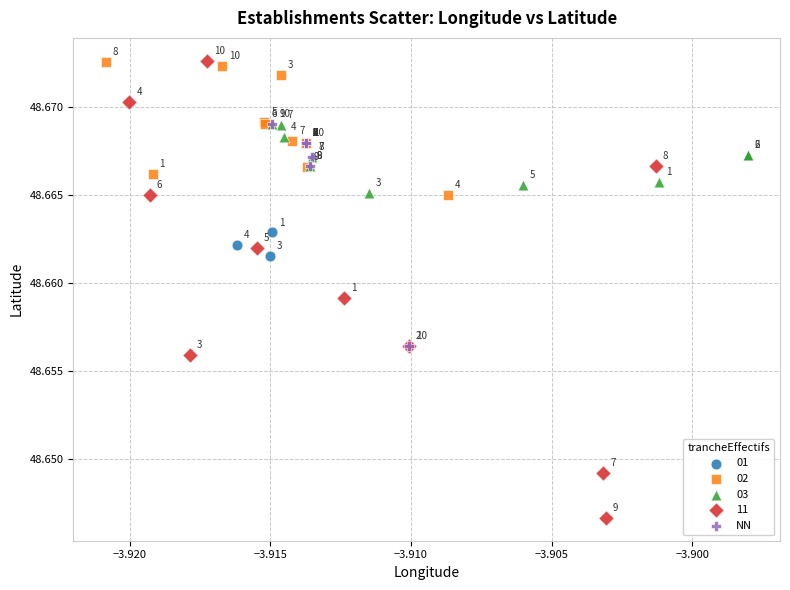

Which series contains the lowest Y value?

11